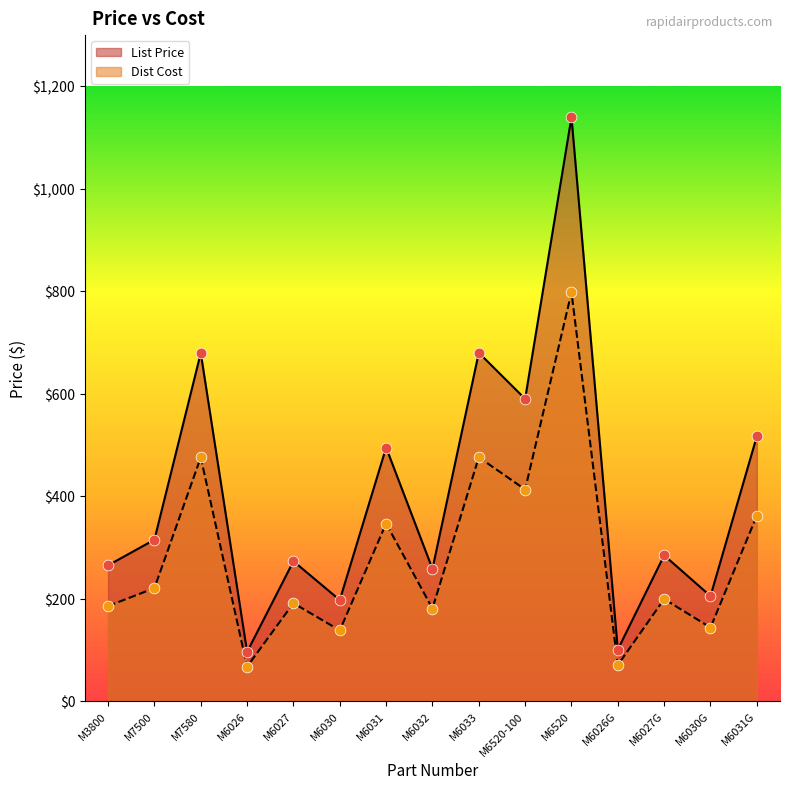

What is the total value across all series at M6520?

1938.0